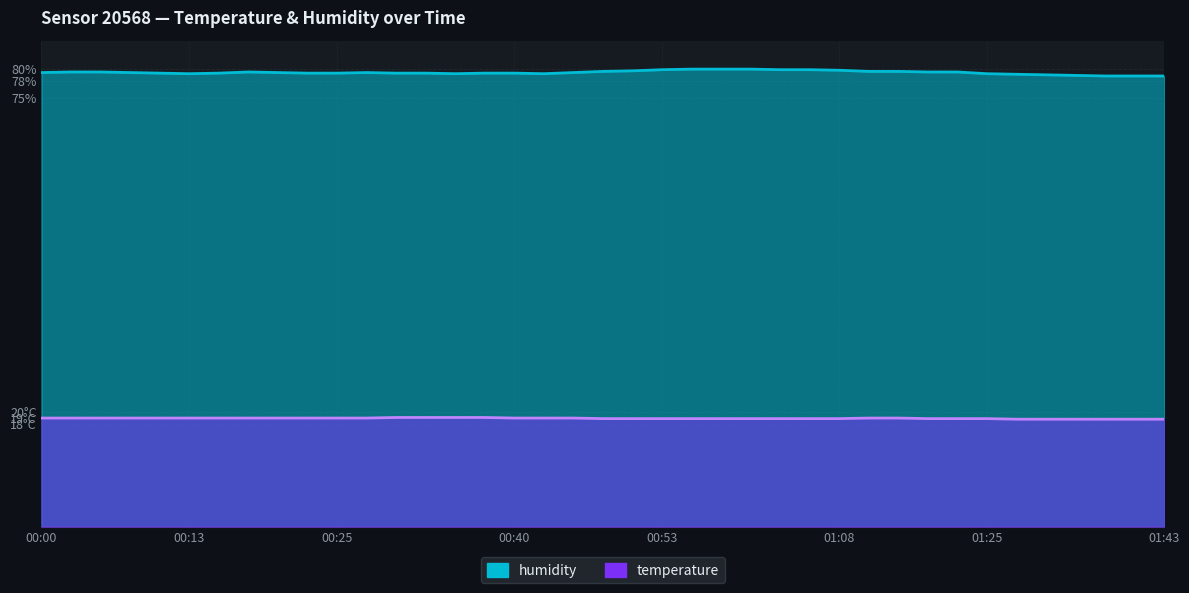

What is the difference between the temperature values at 00:43 and 01:33?

0.2